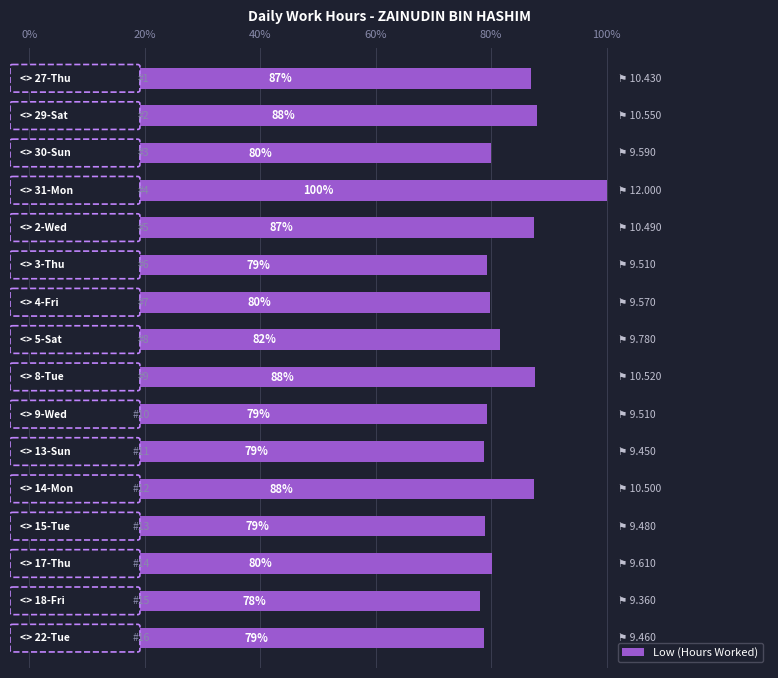

What is the average value?

10.0